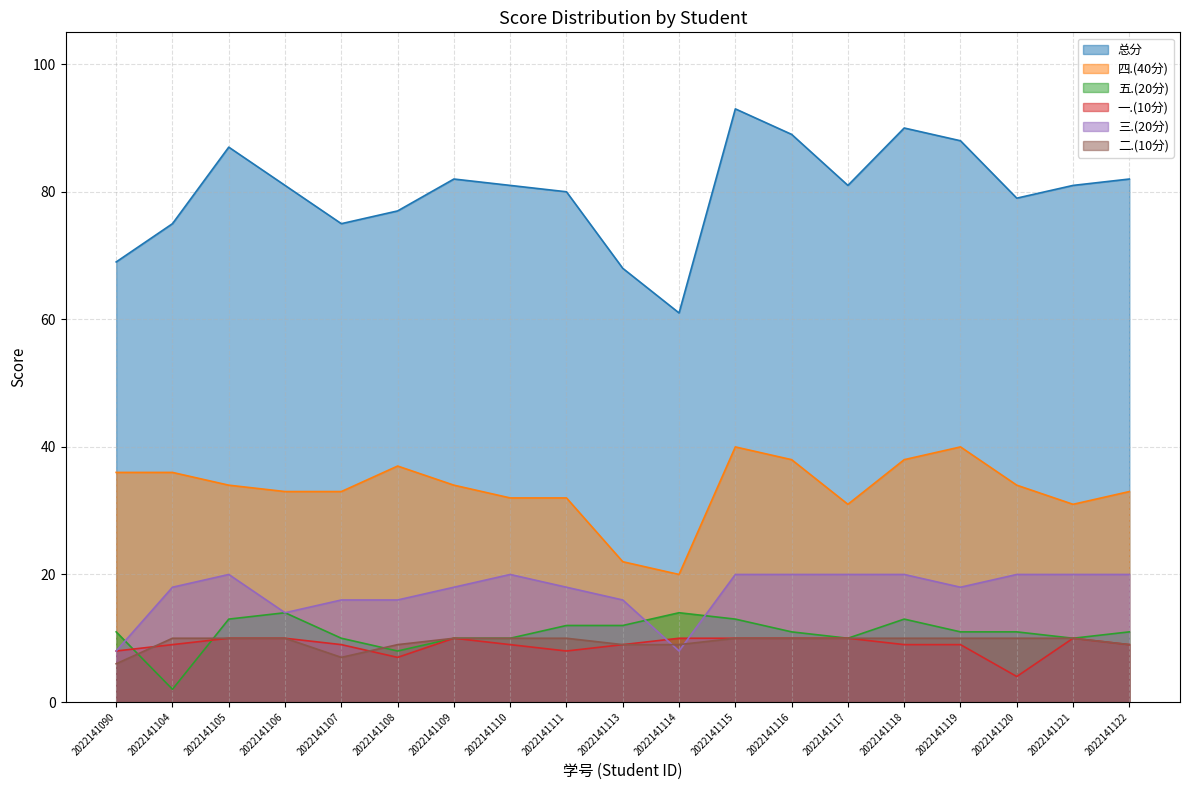

Reading left to right, transcribe all the data shown in this chart.

总分: 69	75	87	81	75	77	82	81	80	68	61	93	89	81	90	88	79	81	82
四.(40分): 36	36	34	33	33	37	34	32	32	22	20	40	38	31	38	40	34	31	33
五.(20分): 11	2	13	14	10	8	10	10	12	12	14	13	11	10	13	11	11	10	11
一.(10分): 8	9	10	10	9	7	10	9	8	9	10	10	10	10	9	9	4	10	9
三.(20分): 8	18	20	14	16	16	18	20	18	16	8	20	20	20	20	18	20	20	20
二.(10分): 6	10	10	10	7	9	10	10	10	9	9	10	10	10	10	10	10	10	9